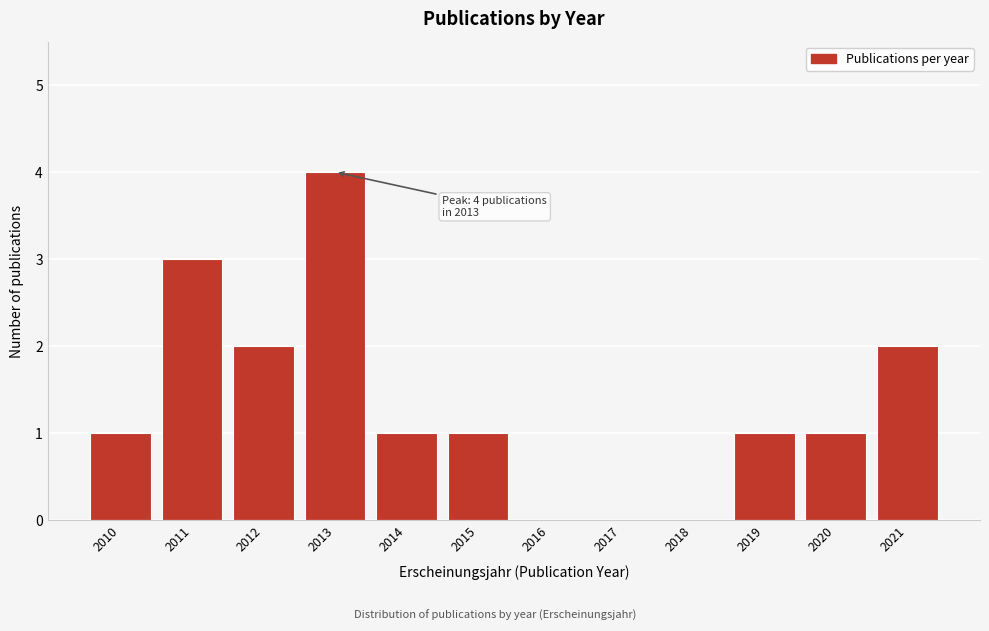

Reading left to right, what are all the values shown in this chart?

2010=1	2011=3	2012=2	2013=4	2014=1	2015=1	2016=0	2017=0	2018=0	2019=1	2020=1	2021=2